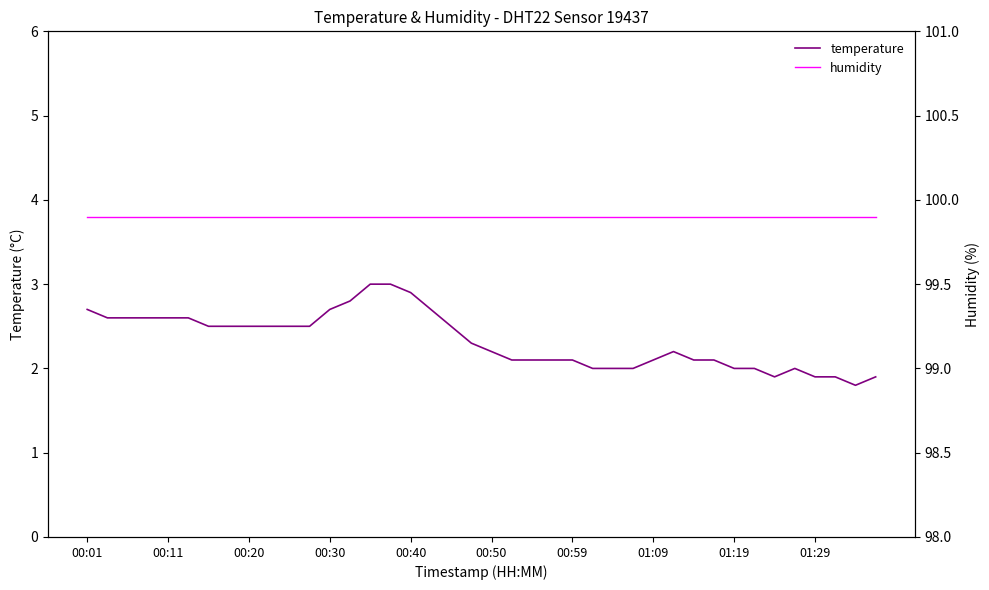

Which series has the largest range (max minus min)?

temperature